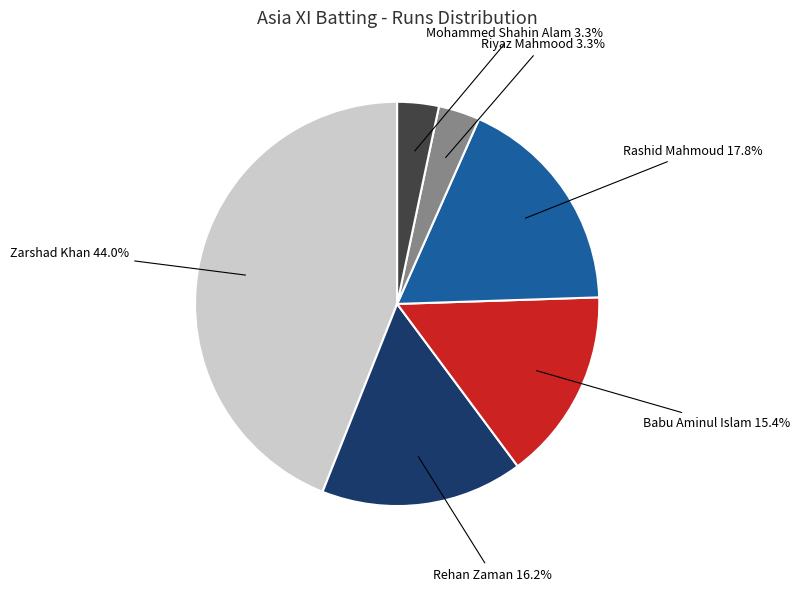

Does any single category account for the majority?

No